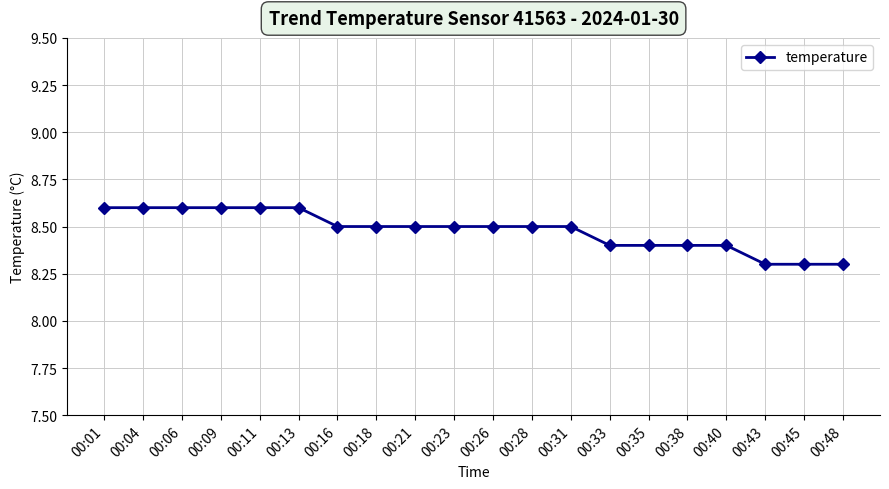

Between 00:06 and 00:21, which is larger?

00:06